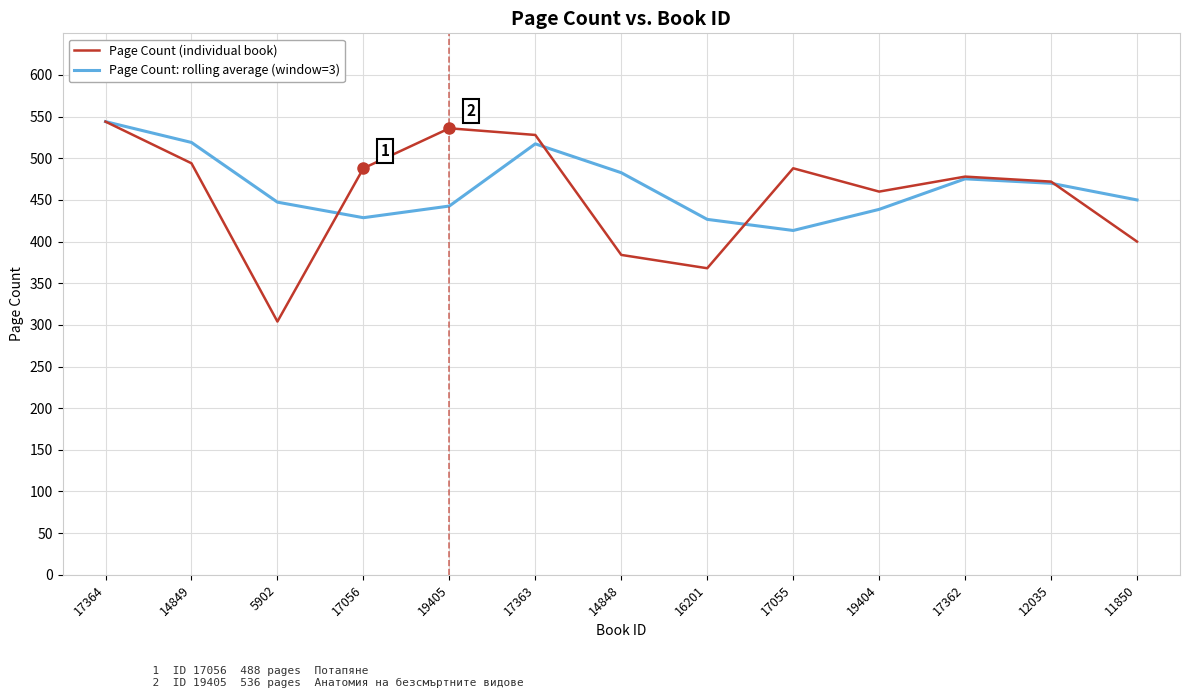

The value of Page Count (individual book) at 19405 is 536.0. True or false?

True